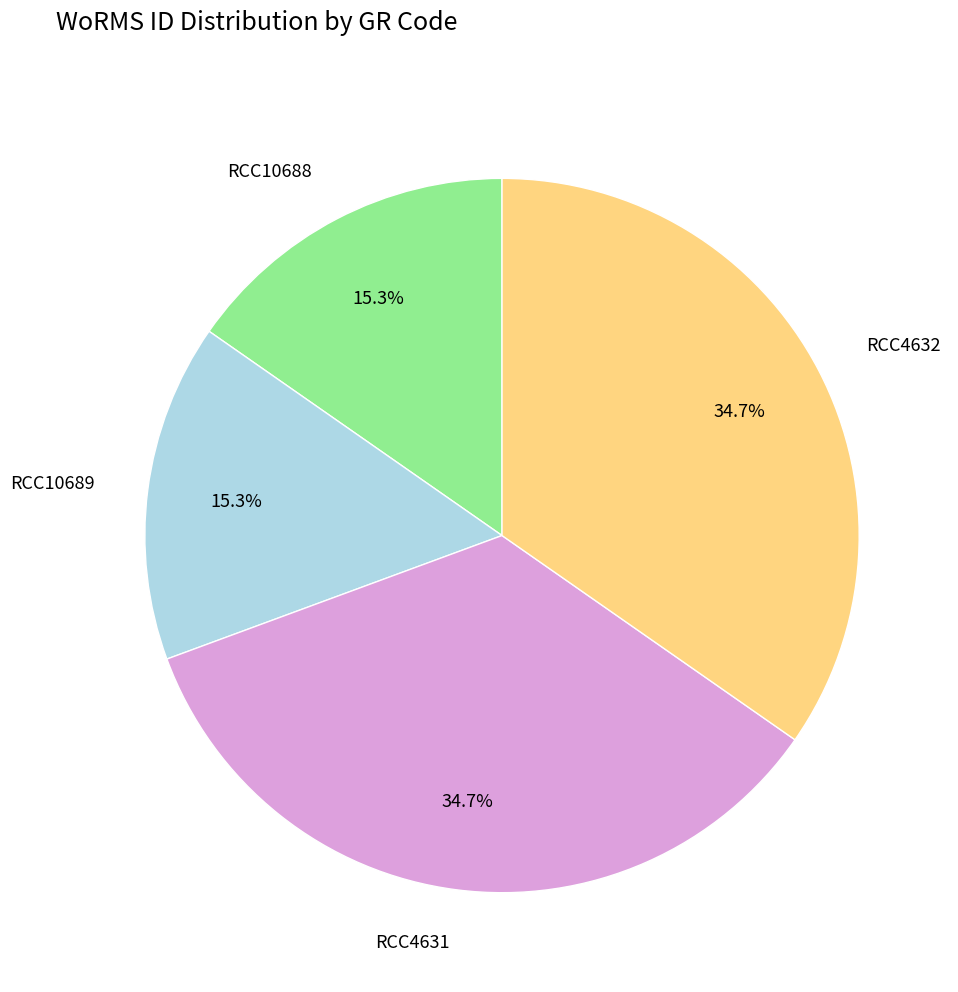

Does RCC10689 represent more than half of the total?

No